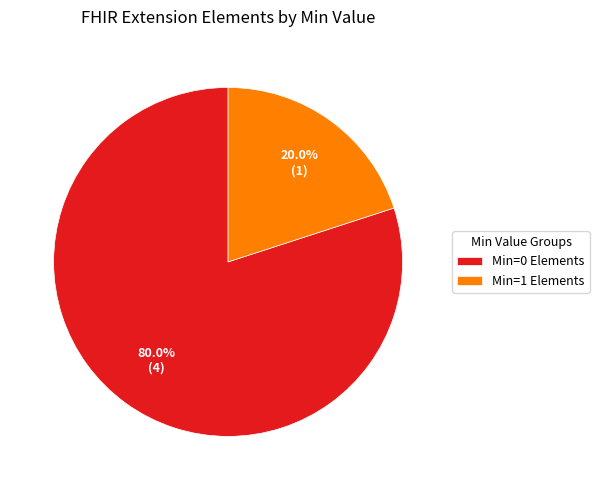

Rank the categories by value from highest to lowest.

Min=0 Elements, Min=1 Elements